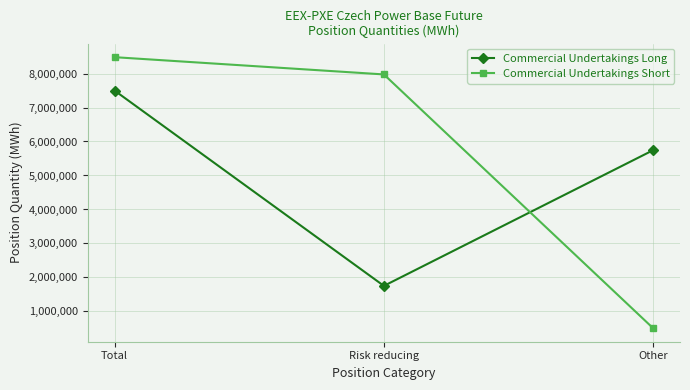

Count the Commercial Undertakings Long values in the range 1752002 to 7495132.

3